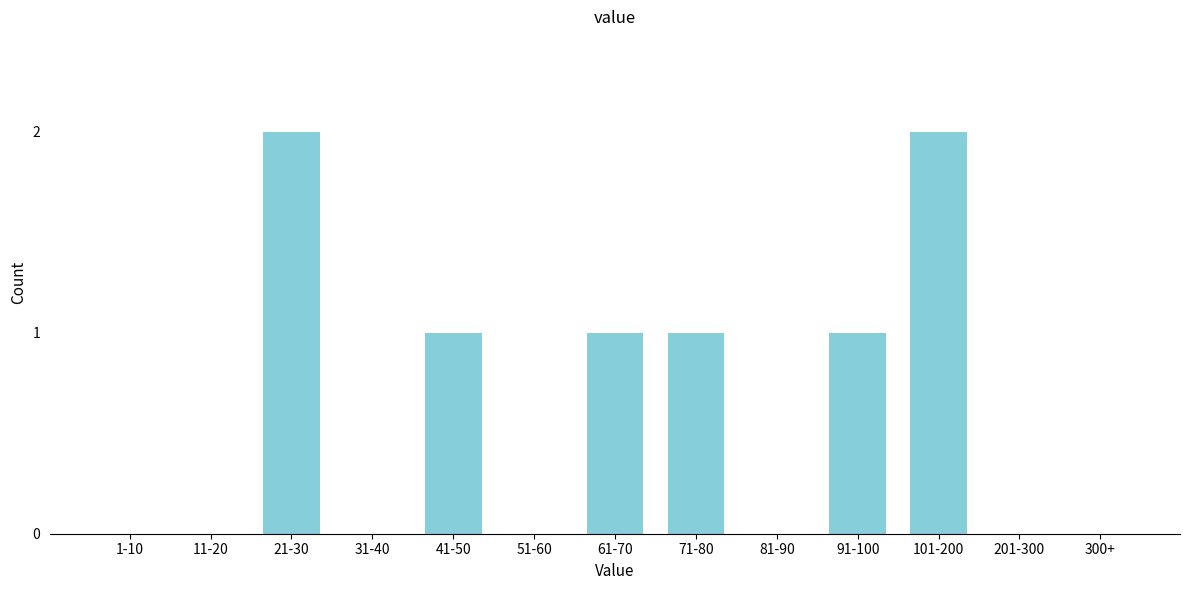

Reading left to right, list all the values displayed in this chart.

1-10=0	11-20=0	21-30=2	31-40=0	41-50=1	51-60=0	61-70=1	71-80=1	81-90=0	91-100=1	101-200=2	201-300=0	300+=0